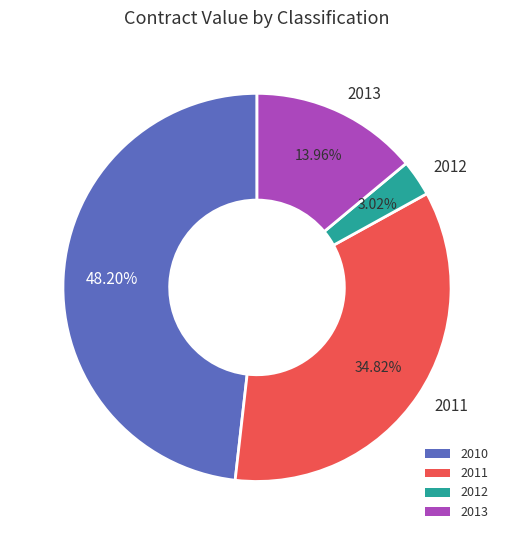

Do 2011 and 2012 together represent more than half of the pie?

No